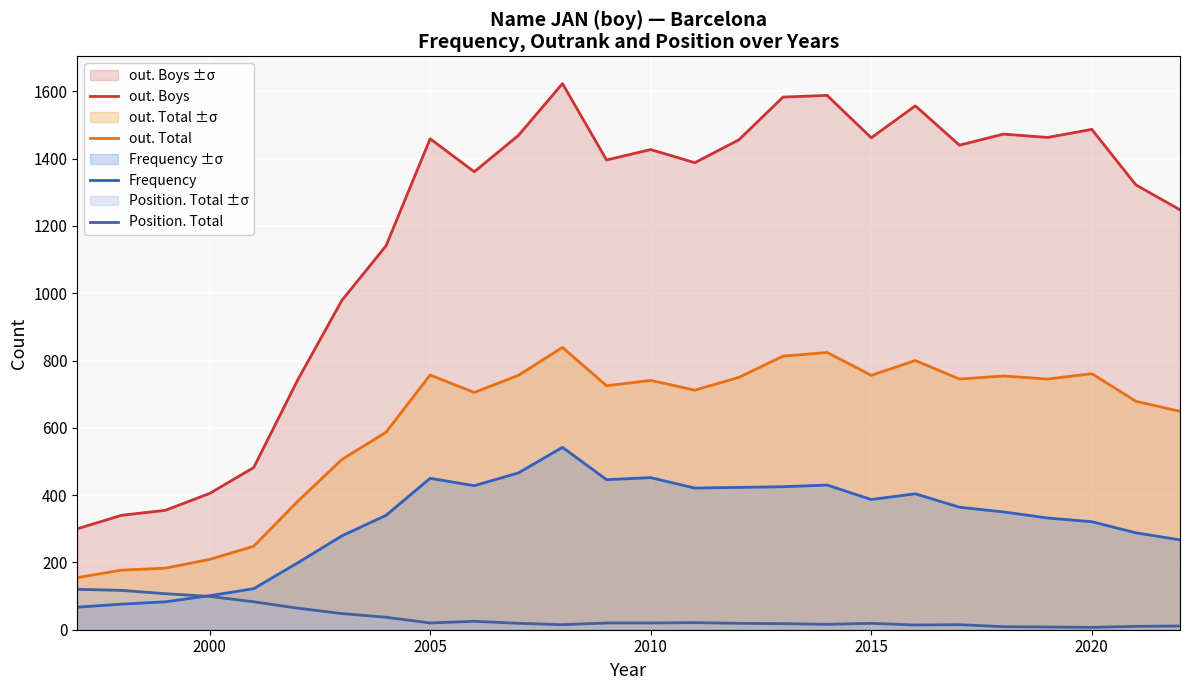

List the series in order of their peak value, lowest first.

Position. Total, Frequency, out. Total, out. Boys